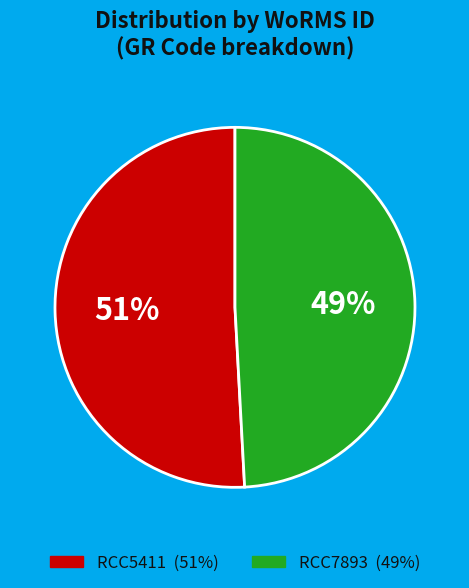

To the nearest percent, what percentage of the pie is RCC7893?

49%